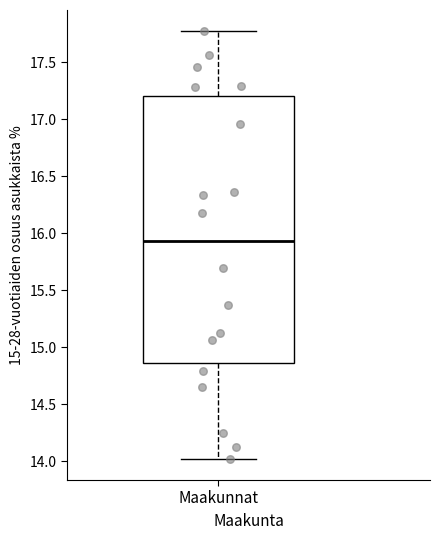

Read this box plot against the y-axis: the position of the median line, the range covered by the box, and the ends of both whiskers. The values are not printed on the chart, so give them approximately, as read against the axis.

median 15.95, box 14.85 to 17.20, whiskers 14.00 to 17.75